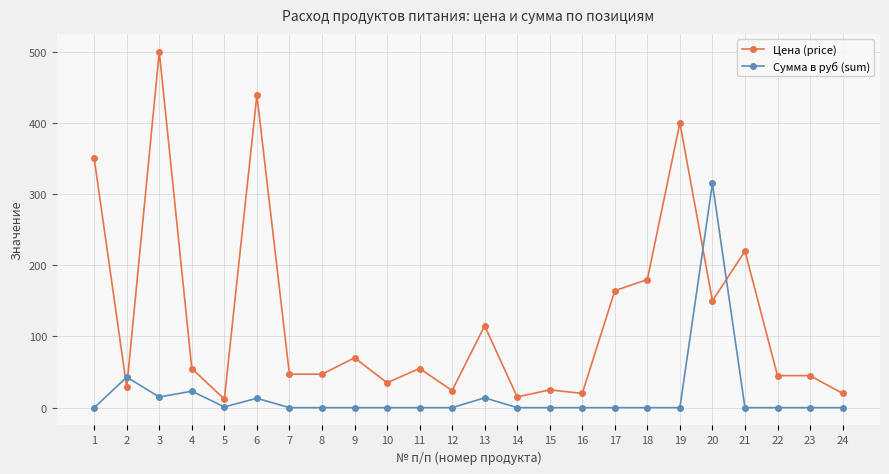

Does the chart have visible grid lines?

Yes